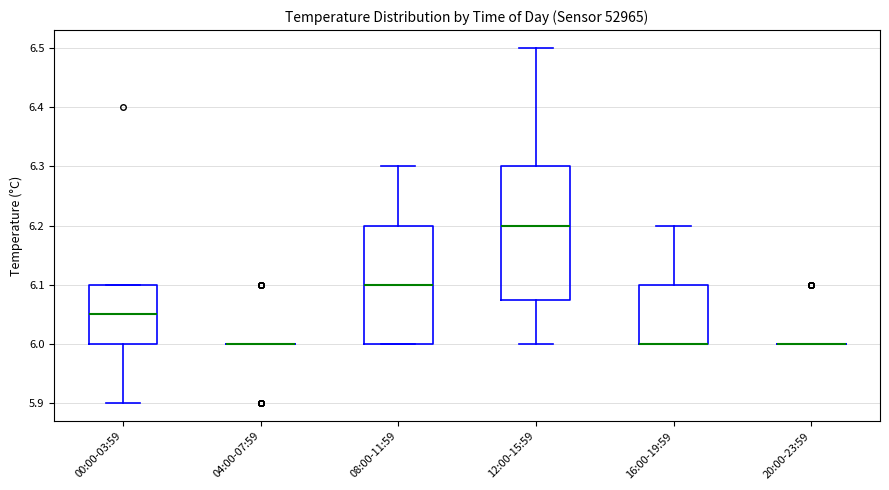

Reading left to right, transcribe this box plot: for each box, give where its median line is, the range the box spans, and where its two whiskers end, as read against the y-axis. The values are not printed on the chart, so give them approximately, as read against the axis.

00:00-03:59: median 6.05, box 6.00 to 6.10, whiskers 5.90 to 6.10
04:00-07:59: box collapsed to a line at 6.00, whiskers 6.00 to 6.00
08:00-11:59: median 6.10, box 6.00 to 6.20, whiskers 6.00 to 6.30
12:00-15:59: median 6.20, box 6.08 to 6.30, whiskers 6.00 to 6.50
16:00-19:59: median 6.00 (drawn on the box's lower edge), box 6.00 to 6.10, whiskers 6.00 to 6.20
20:00-23:59: box collapsed to a line at 6.00, whiskers 6.00 to 6.00